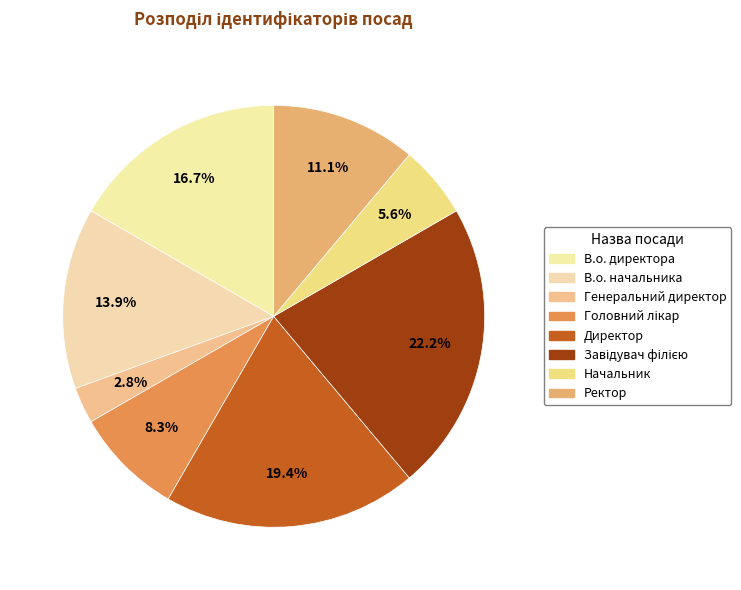

Is it true that Начальник is 1% of the pie?

False